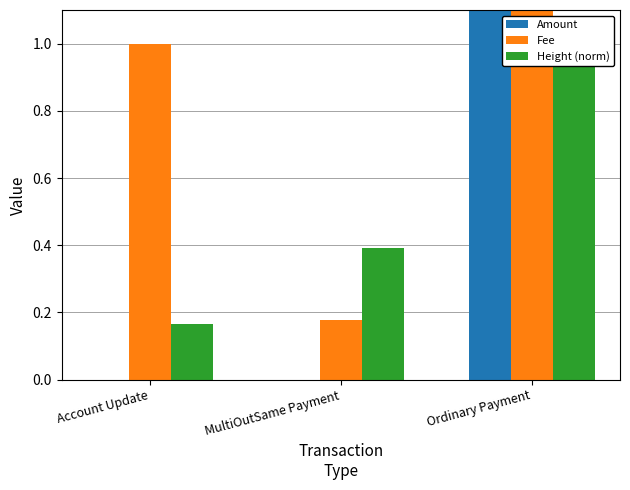

What position from the left is MultiOutSame Payment?

2